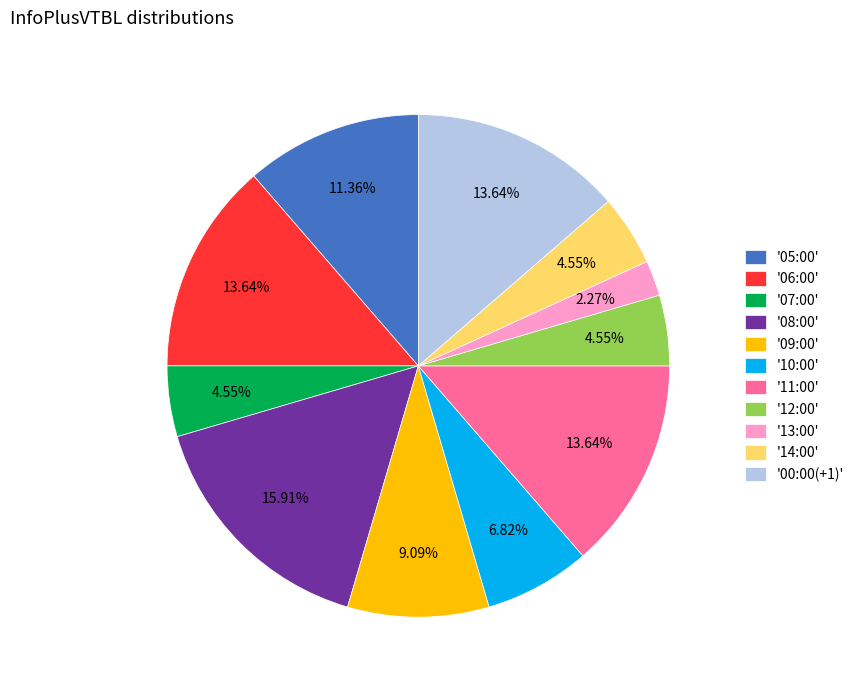

Combined, do '13:00' and '12:00' account for over 50%?

No